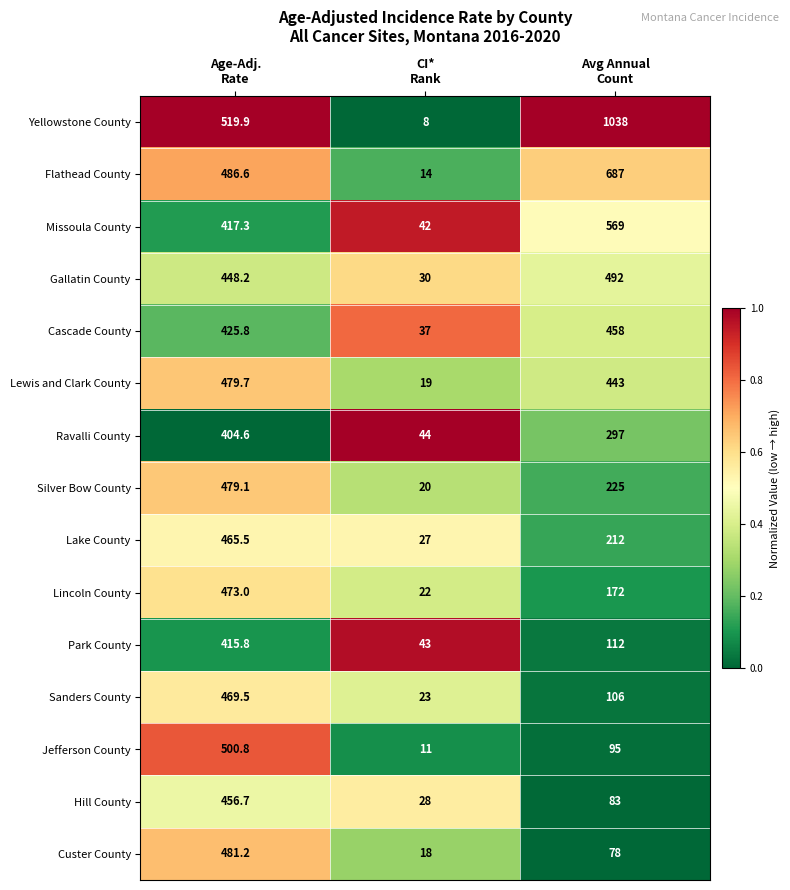

Count the Lincoln County values in the range 22 to 473.

3